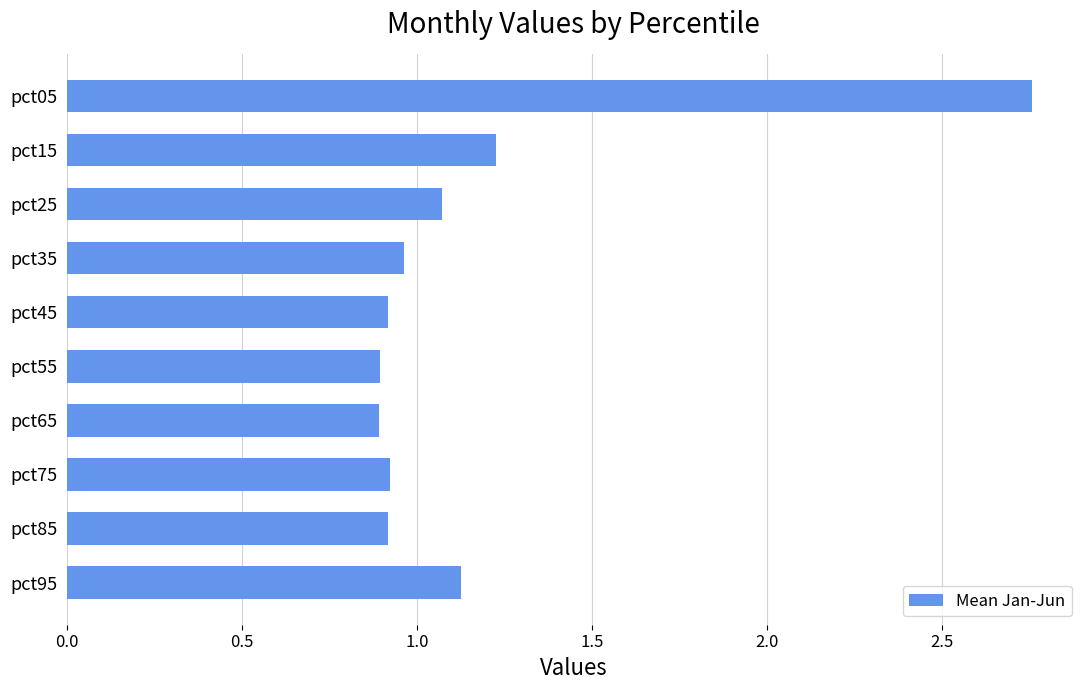

What is the average value?

1.2